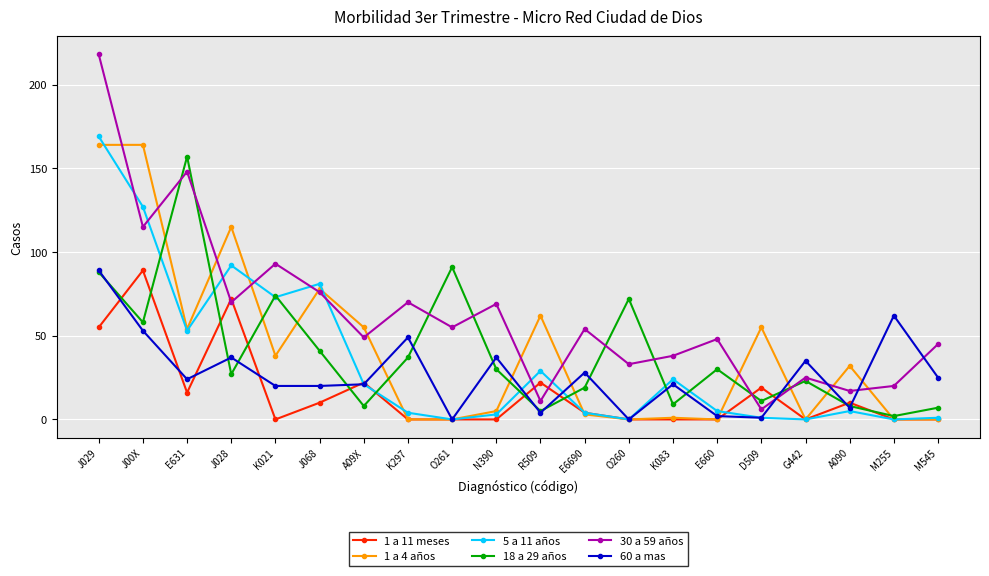

The value of 30 a 59 años at M545 is 45. True or false?

True